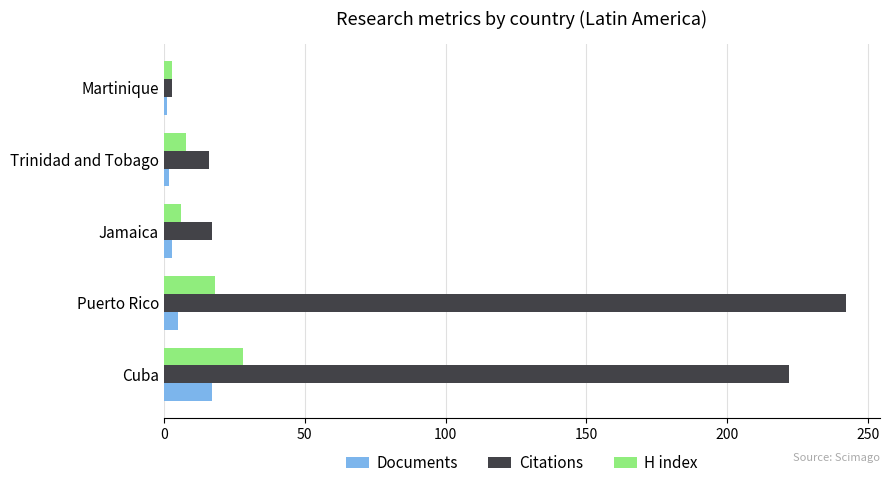

The H index series shows 19 at Cuba. True or false?

False